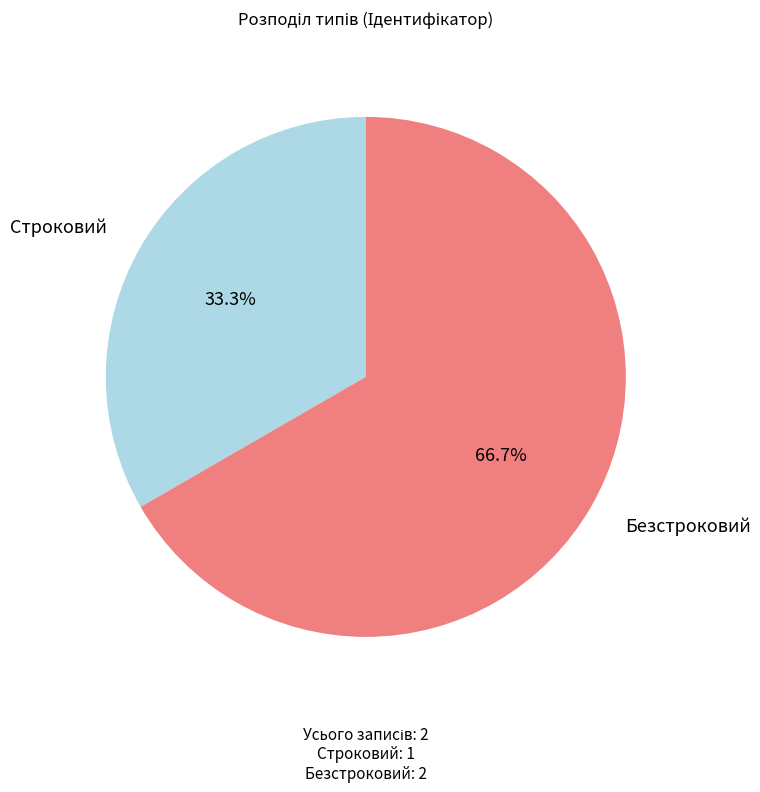

Is there any slice that represents more than half of the pie?

Yes